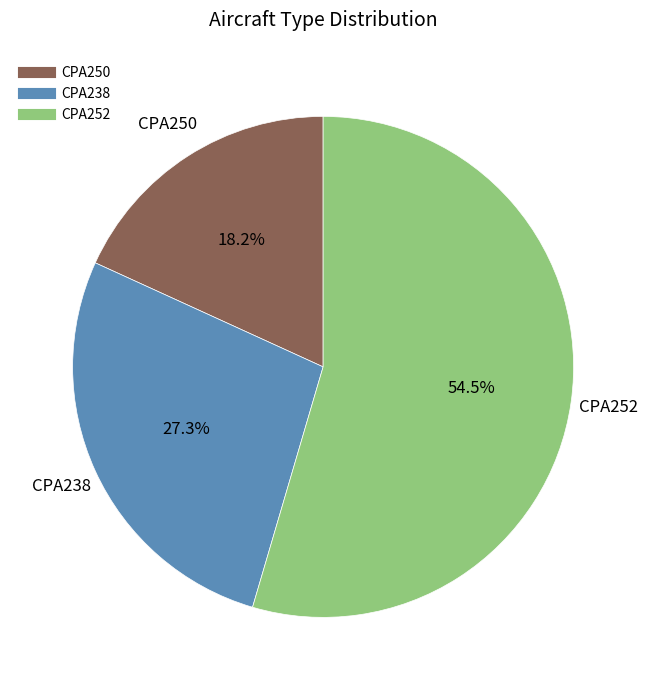

What percentage is NOT represented by CPA252?

45.5%